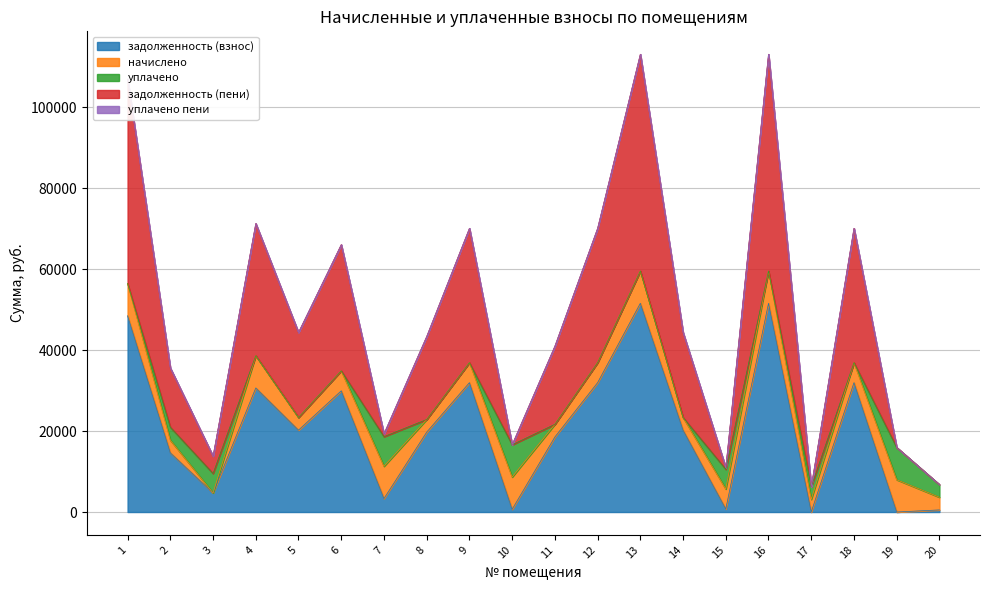

What is the total value across all series at 11?

41002.2